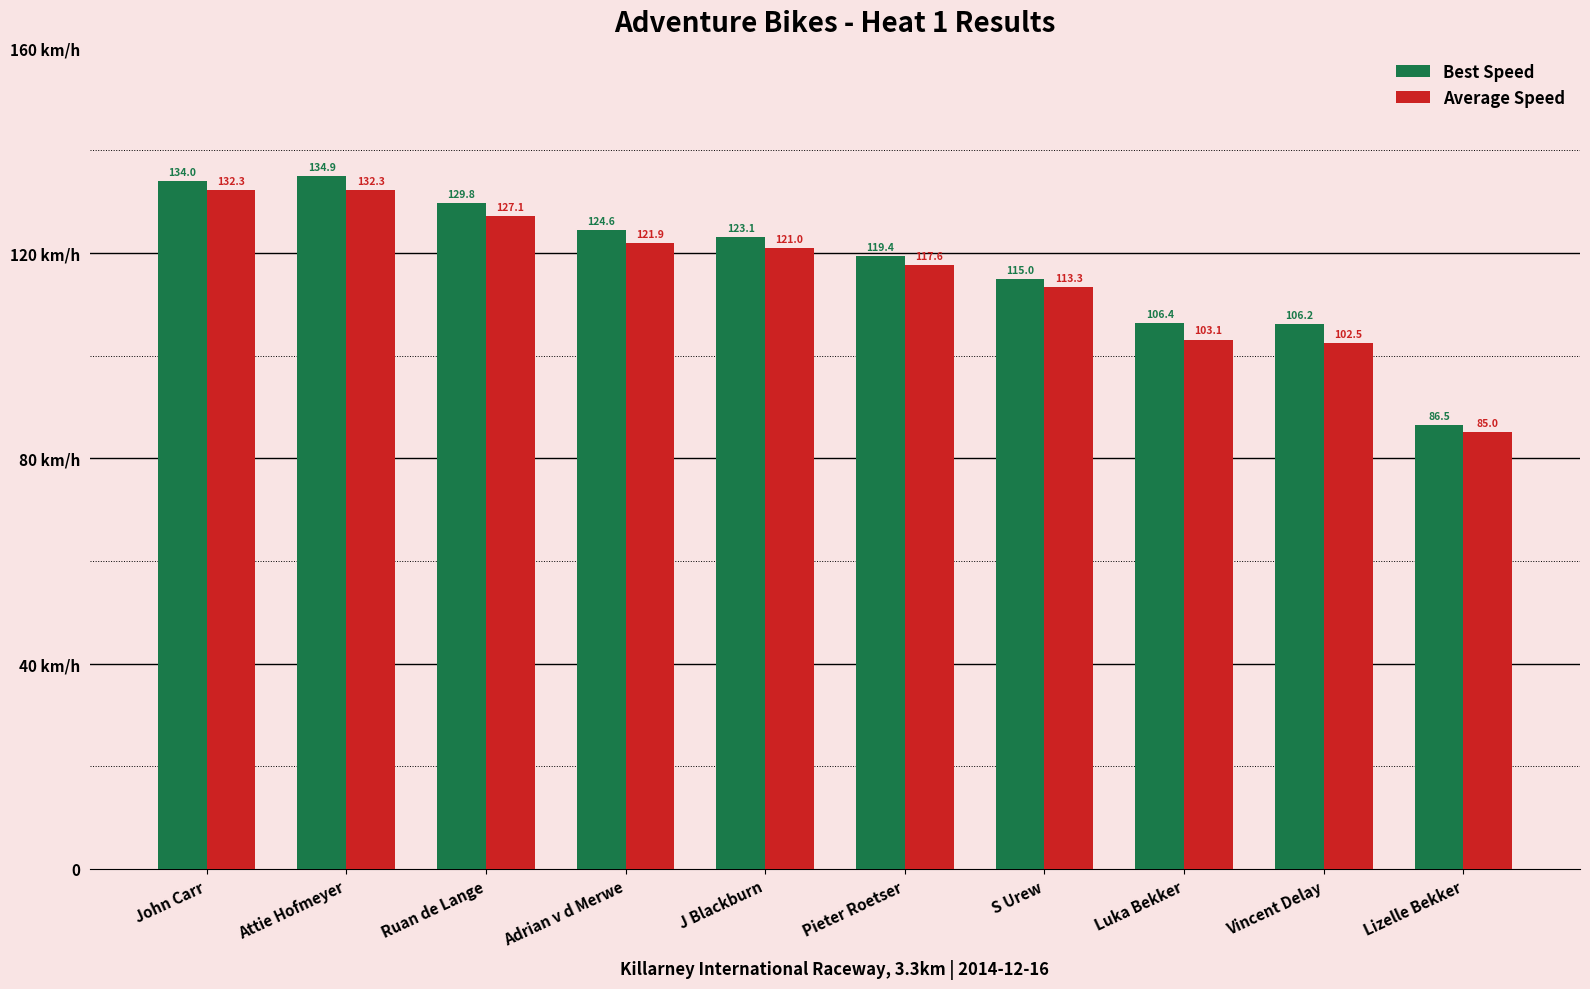

What is the label of the 9th bar from the left?

Vincent Delay